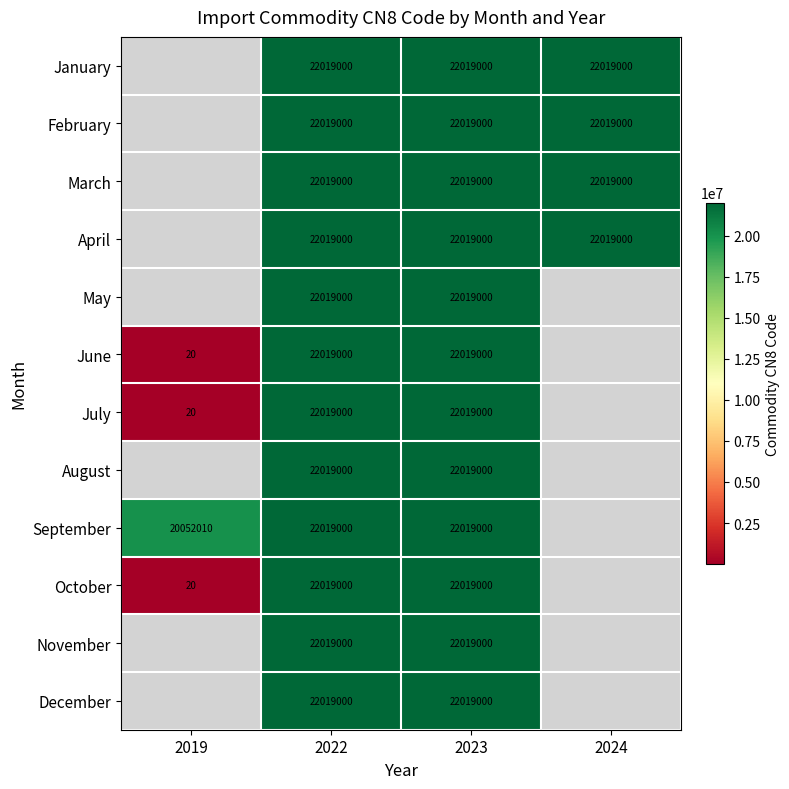

True or false: January has a value of 6282284 at 2022.

False